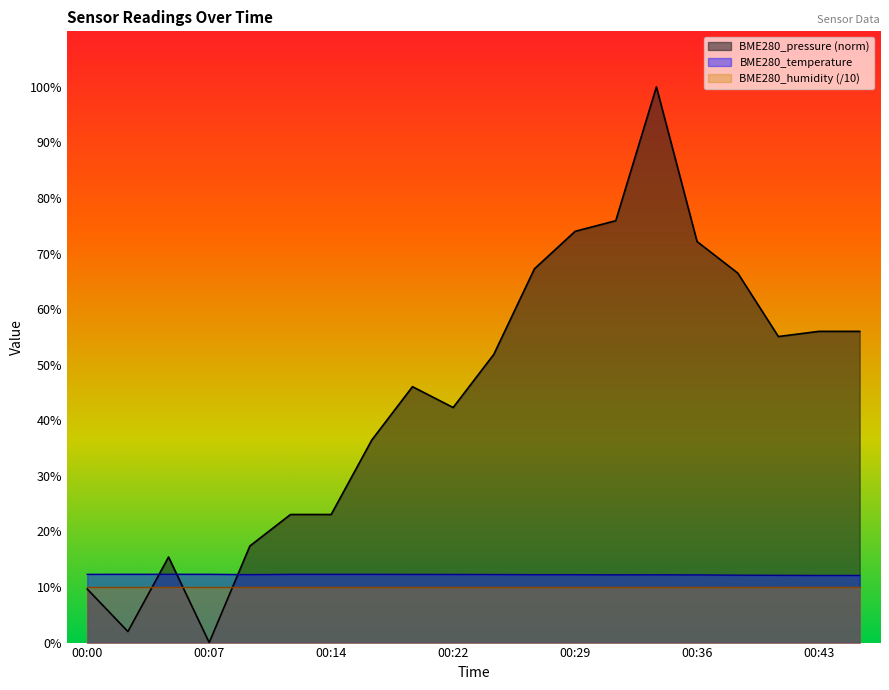

Between which two adjacent categories do BME280_pressure_norm and BME280_temperature first intersect?

00:02 and 00:05